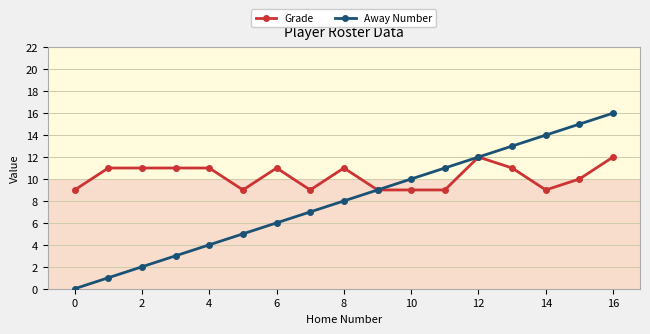

What is the lowest value of the Grade series?

9